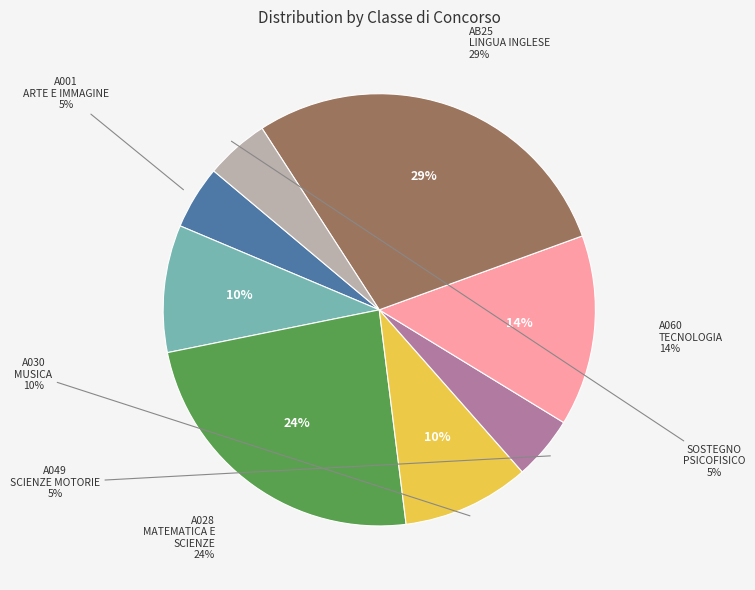

Does A049
SCIENZE MOTORIE account for over 50% of the chart?

No